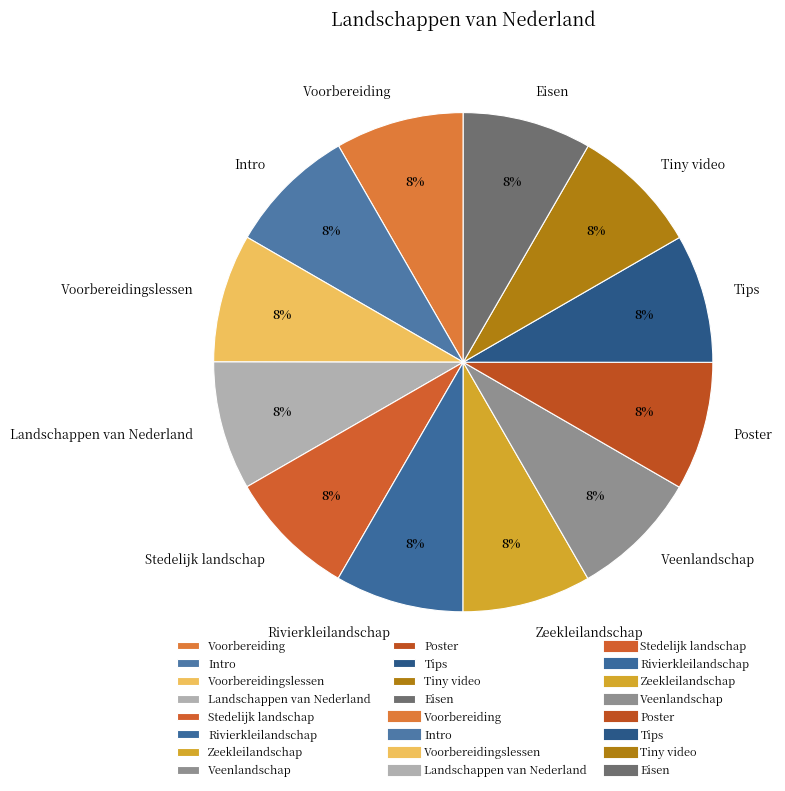

What is the ratio of the value at Tiny video to the value at Intro?

1.0